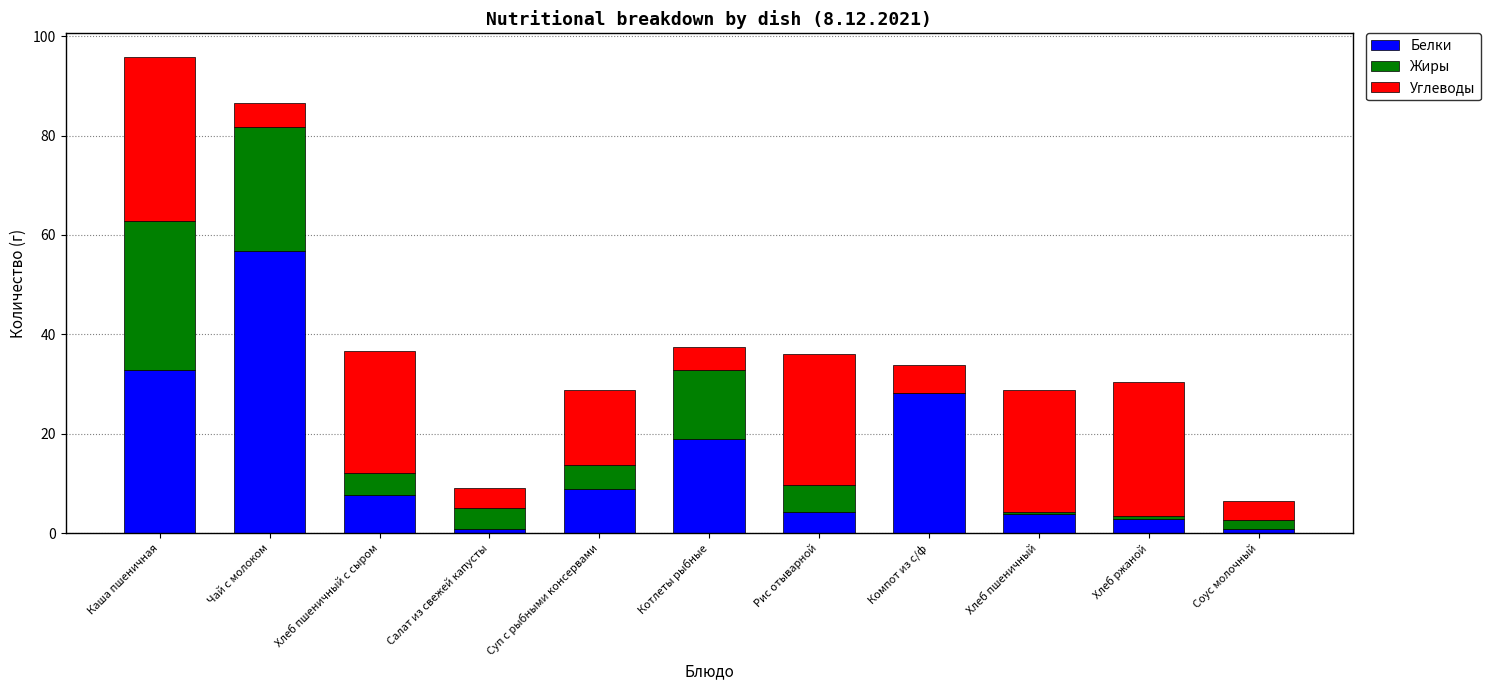

The Белки series shows 4.4 at Котлеты рыбные. True or false?

False